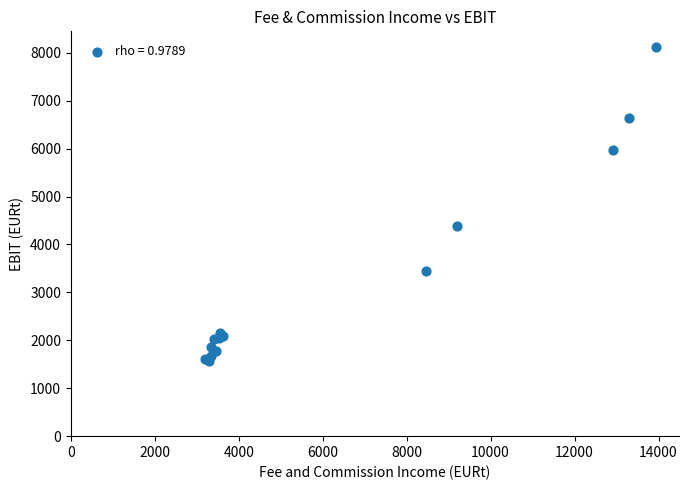

What Y value in the scatter plot is closest to 4845?

4392.5